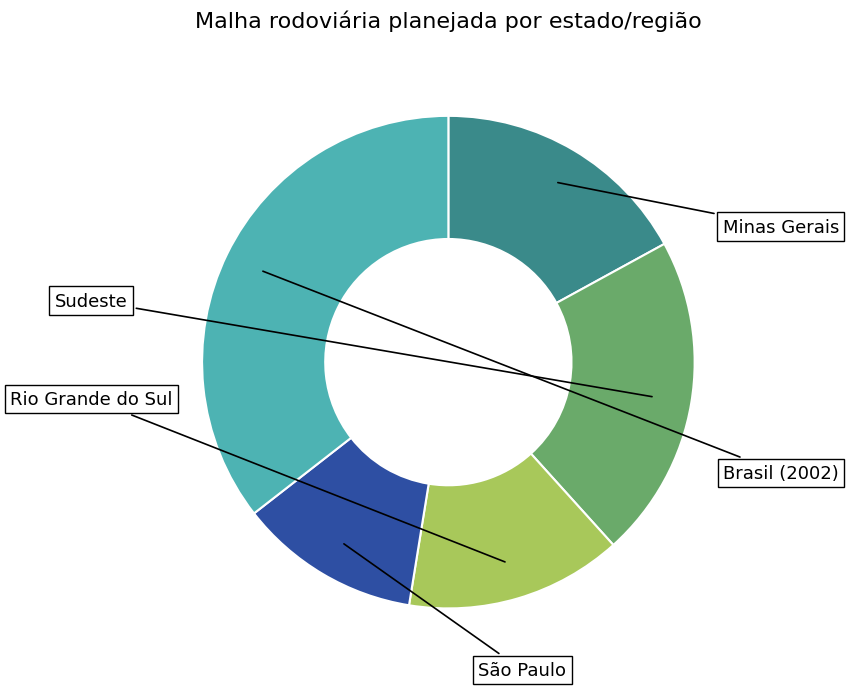

Is the sum of Brasil (2002) and Minas Gerais greater than half?

Yes